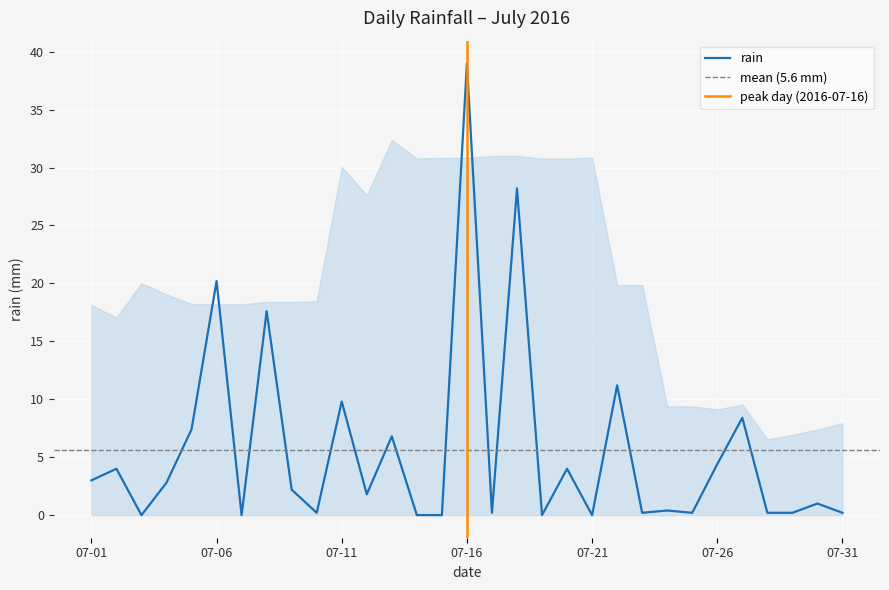

What is the sum of the values at 2016-07-03 and 2016-07-12?

1.8